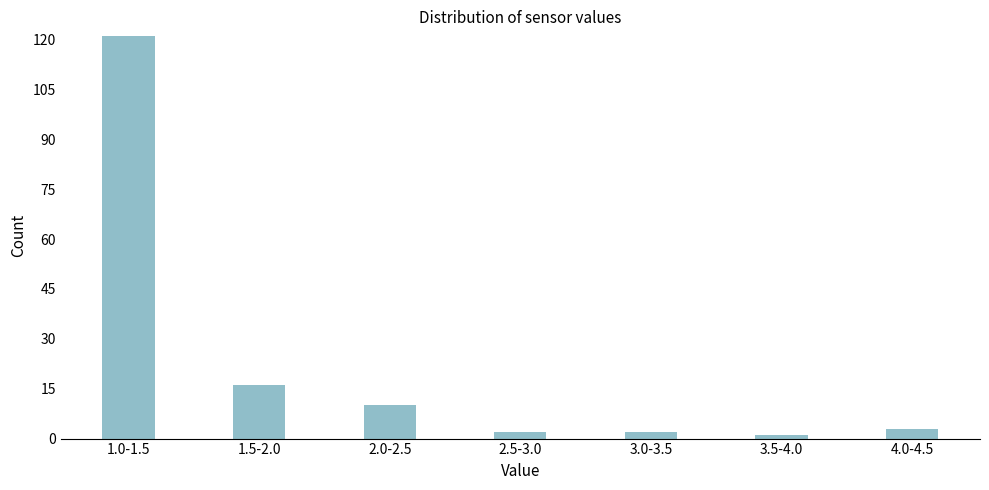

Reading left to right, transcribe all the data shown in this chart.

121	16	10	2	2	1	3